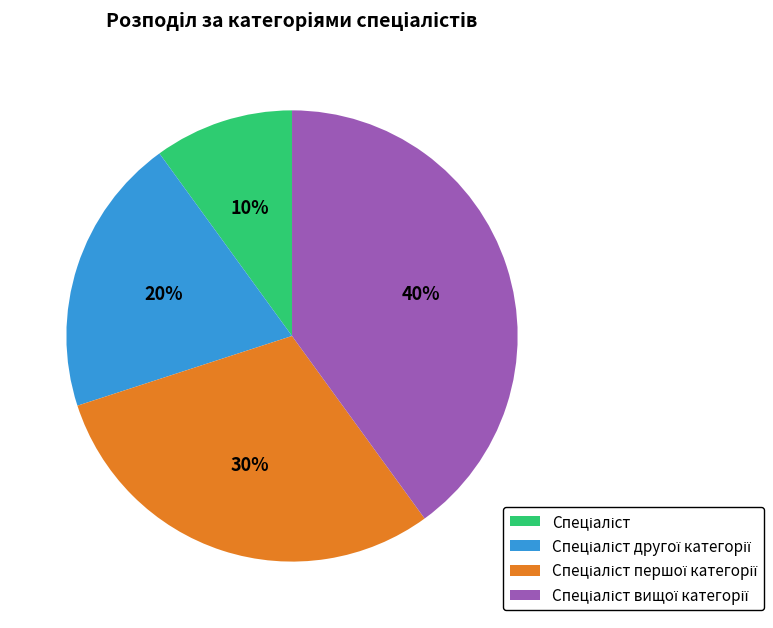

To the nearest percent, what is the average slice percentage?

25%